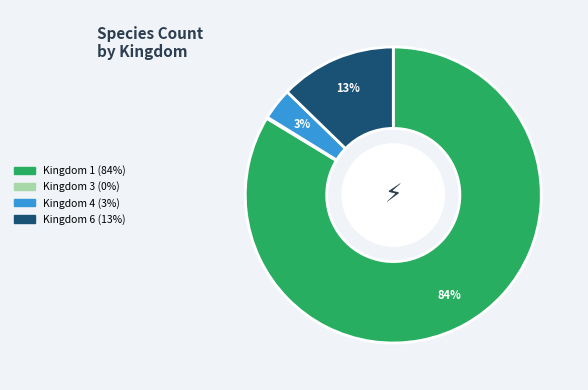

Is there a majority slice in this chart?

Yes